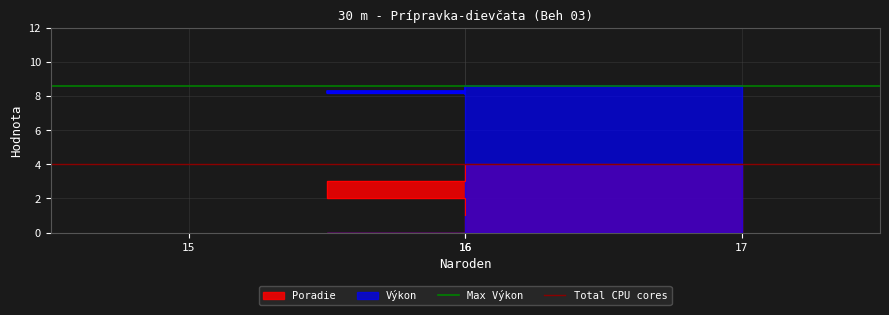

Does the chart have visible grid lines?

Yes